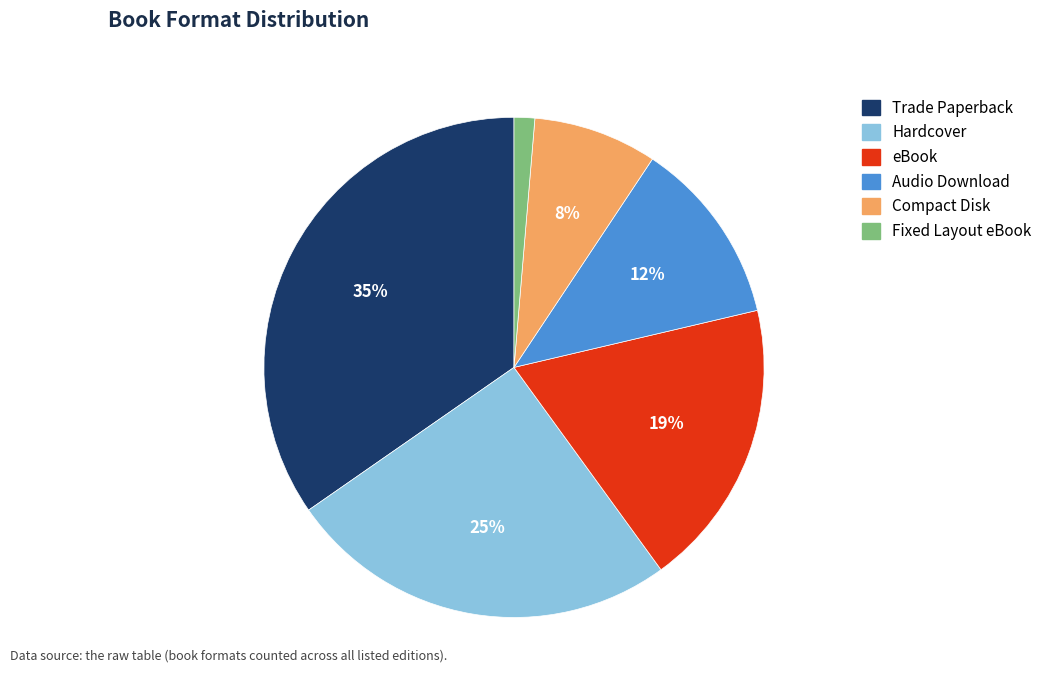

How many slices are in this pie chart?

6